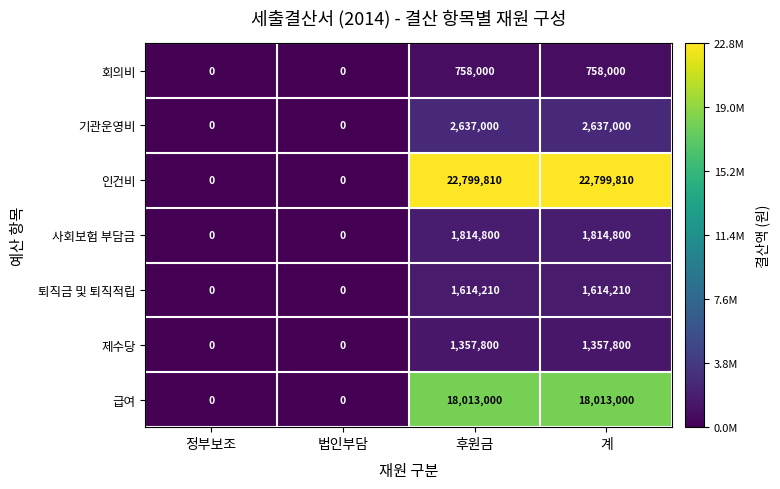

What is the greatest value displayed?

22799810